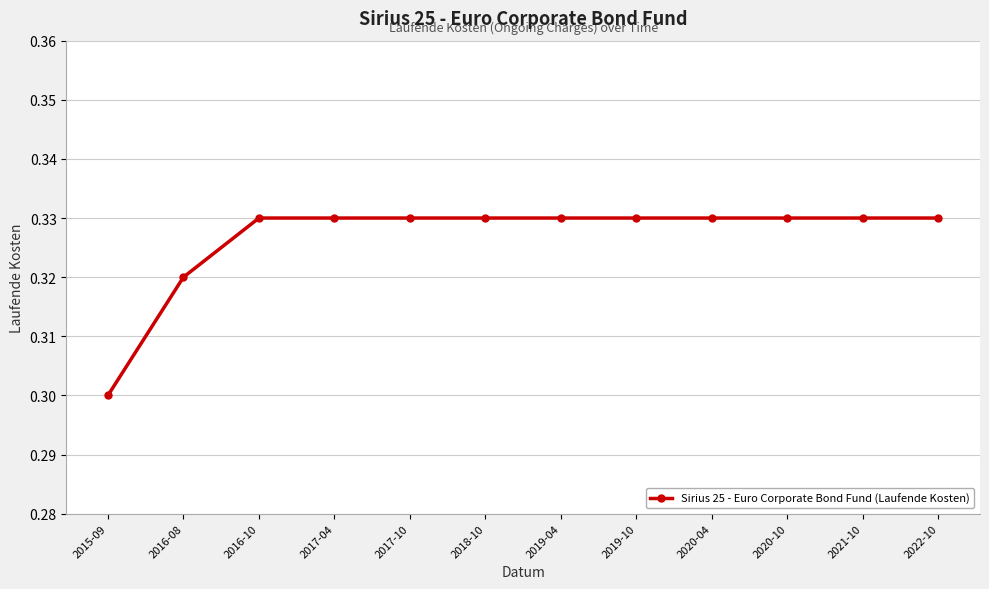

At which label is the value closest to 0?

2015-09